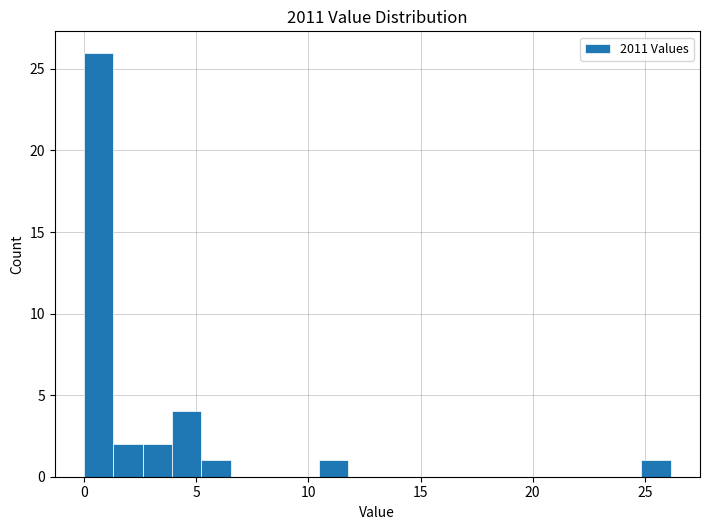

Around what value on the x-axis is the tallest bar? Give the approximate position of its centre, as read against the axis.

0.5